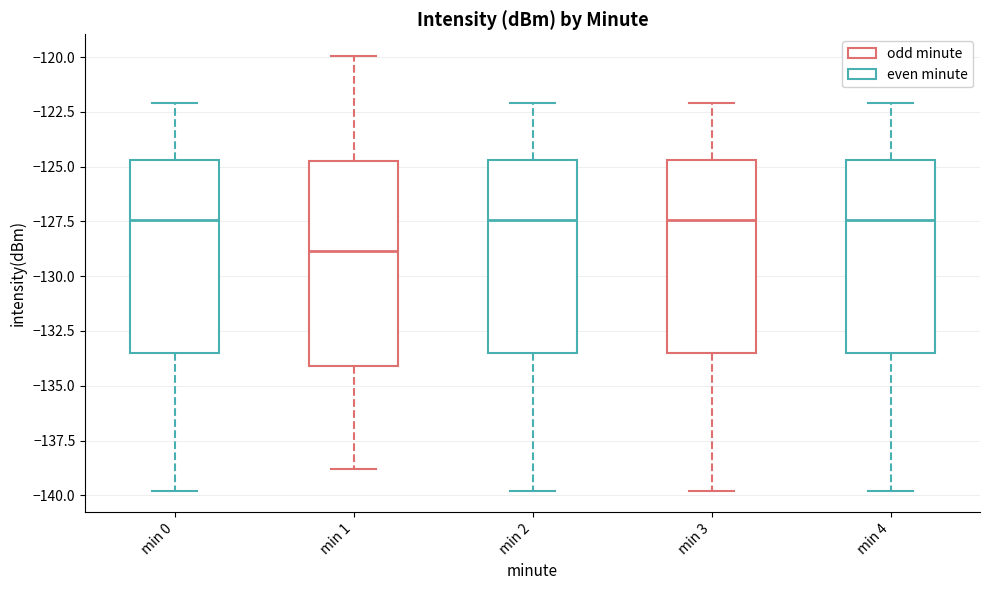

Reading left to right, read every box against the y-axis: the position of its median line, the range the box covers, and the ends of its whiskers. The values are not printed on the chart, so give them approximately, as read against the axis.

min 0: median -127.5, box -133.5 to -124.5, whiskers -140.0 to -122.0
min 1: median -129.0, box -134.0 to -125.0, whiskers -139.0 to -120.0
min 2: median -127.5, box -133.5 to -124.5, whiskers -140.0 to -122.0
min 3: median -127.5, box -133.5 to -124.5, whiskers -140.0 to -122.0
min 4: median -127.5, box -133.5 to -124.5, whiskers -140.0 to -122.0